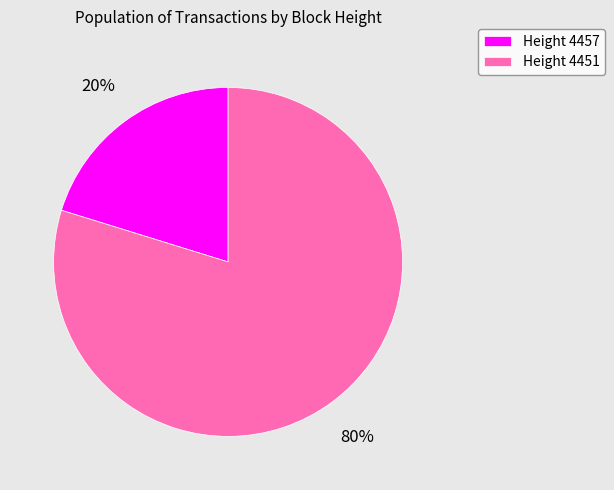

What percentage is the Height 4457 slice, to the nearest percent?

20%